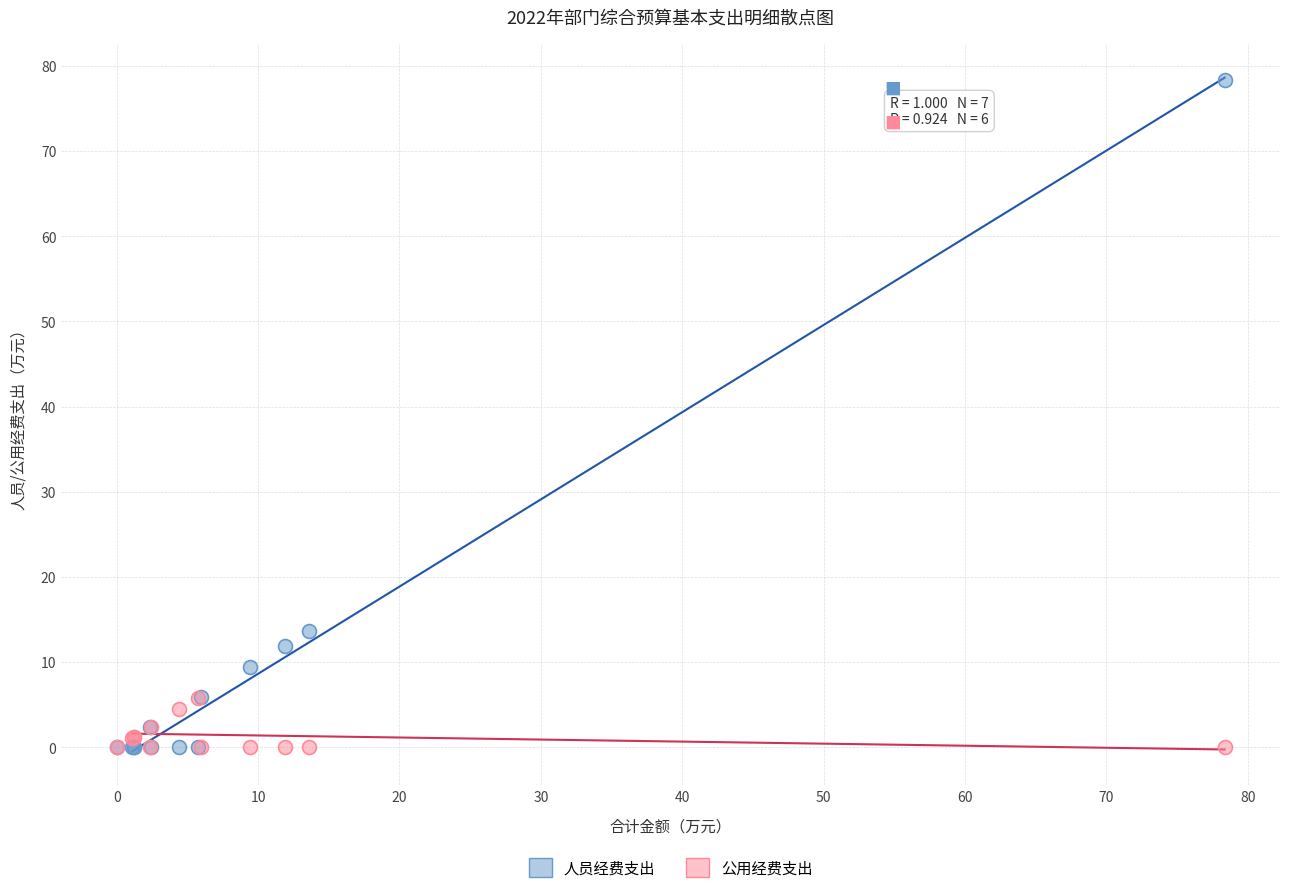

Which series has the widest spread of Y values?

人员经费支出